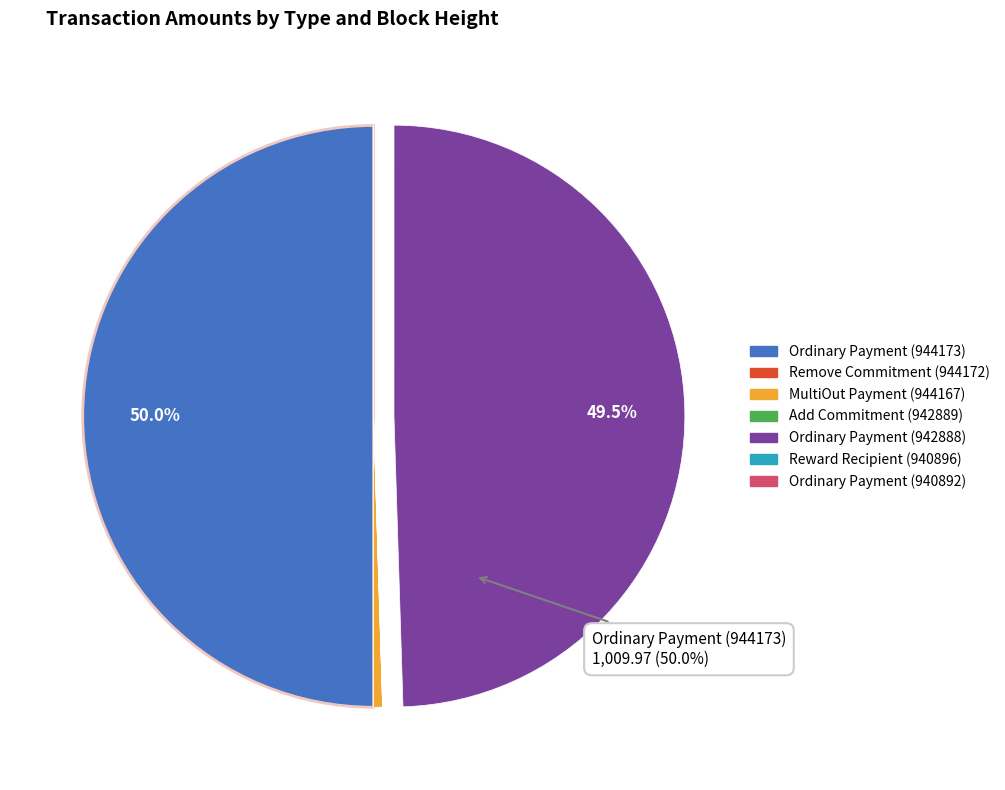

Is it true that Add Commitment (942889) is 0% of the pie?

True